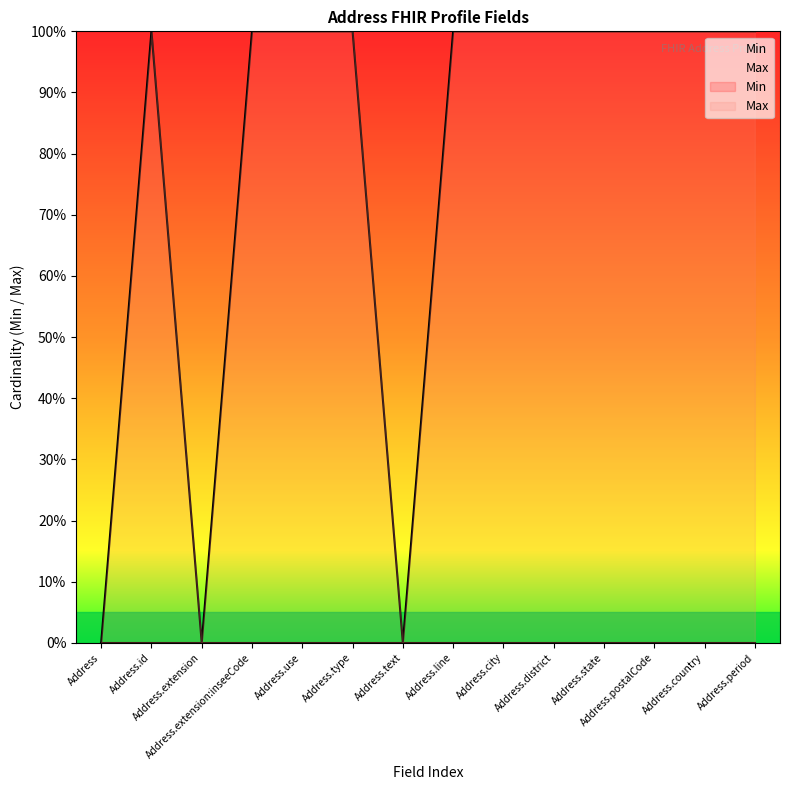

List the labels in order of value, smallest first.

Address, Address.extension, Address.text, Address.id, Address.extension:inseeCode, Address.use, Address.type, Address.line, Address.city, Address.district, Address.state, Address.postalCode, Address.country, Address.period